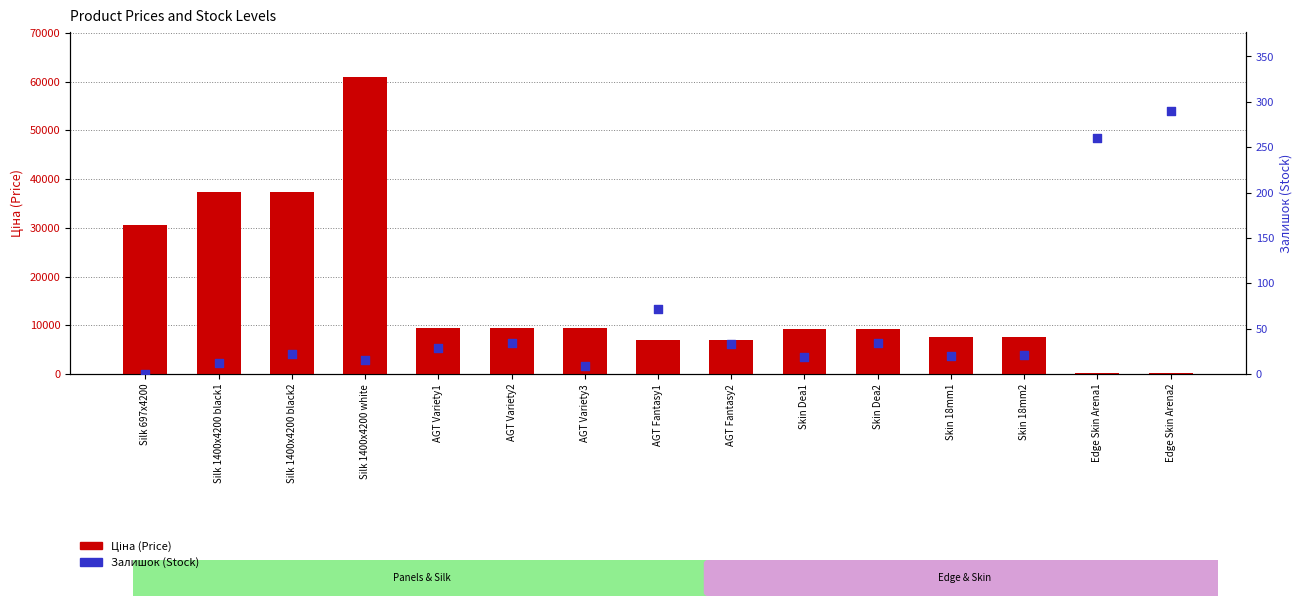

Is the value of Залишок (Stock) at Silk 697x4200 greater than the value of Ціна (Price) at AGT Variety2?

No